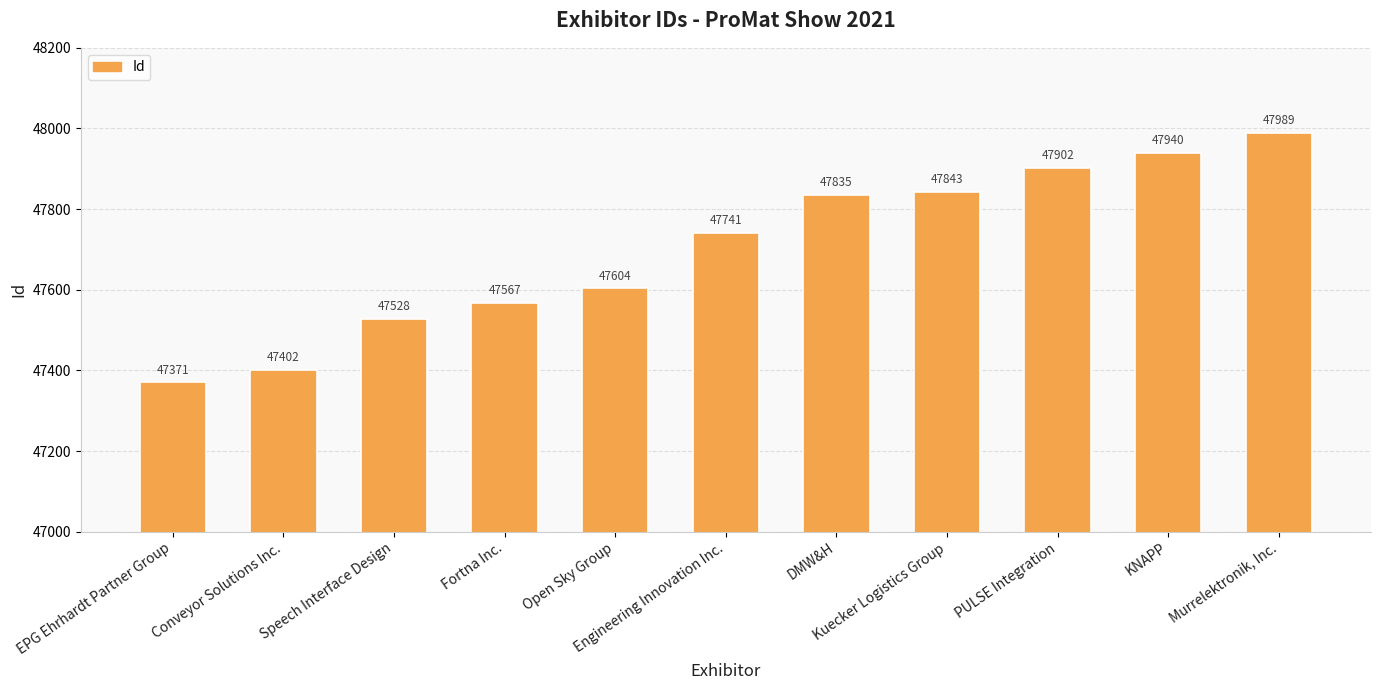

Reading left to right, what are all the values shown in this chart?

47371	47402	47528	47567	47604	47741	47835	47843	47902	47940	47989